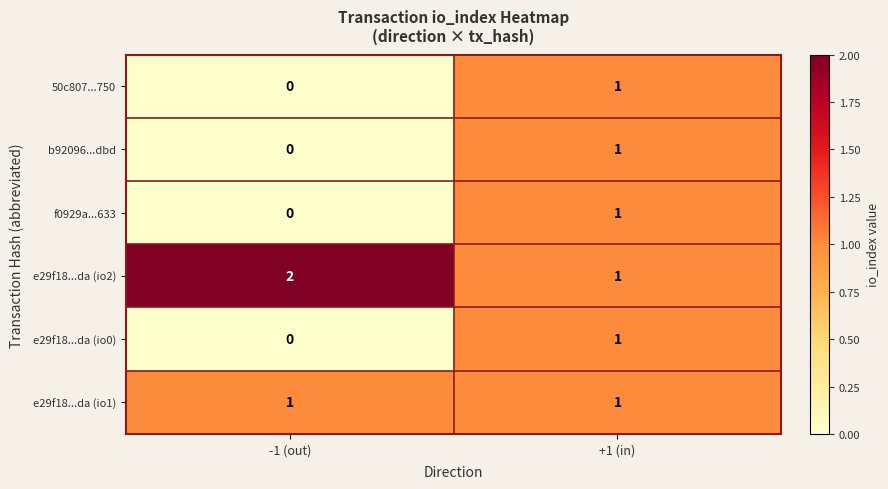

The value of e29f18...da (io2) at +1 (in) is 0. True or false?

False